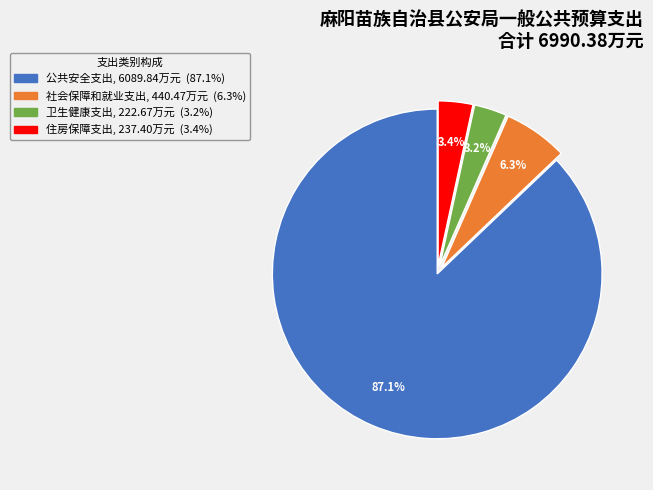

Which has a higher value, 社会保障和就业支出 or 住房保障支出?

社会保障和就业支出